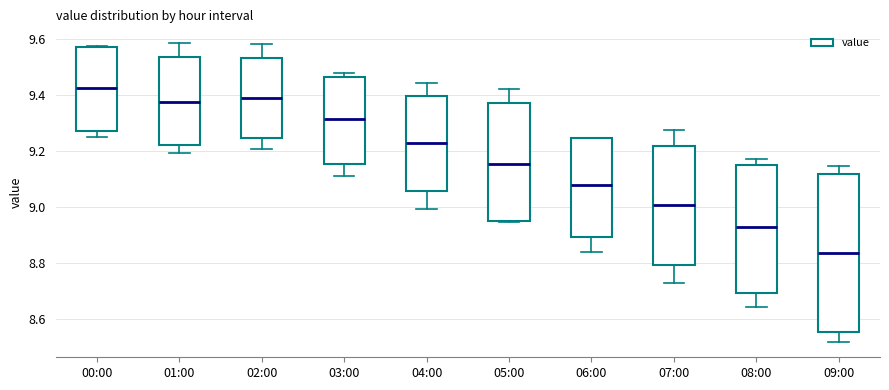

Which box is the tallest, from its lower edge to its upper edge?

09:00